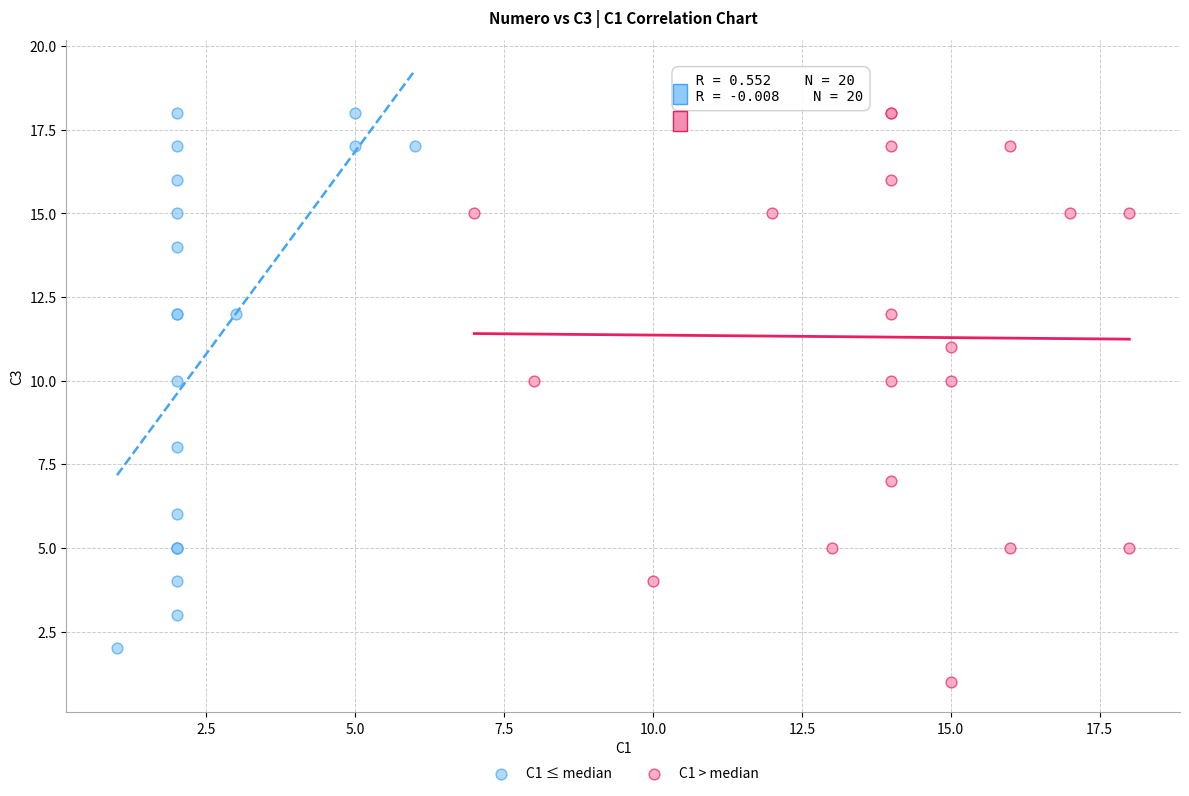

Which series contains the lowest Y value?

C1 > median